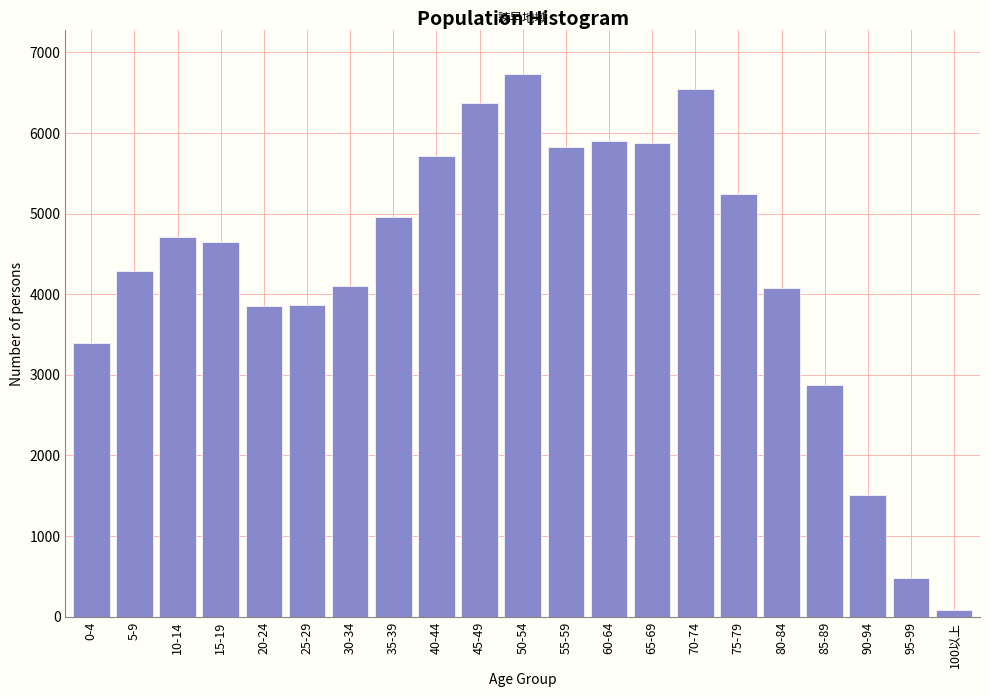

At which category does the chart reach its peak across all series?

50-54